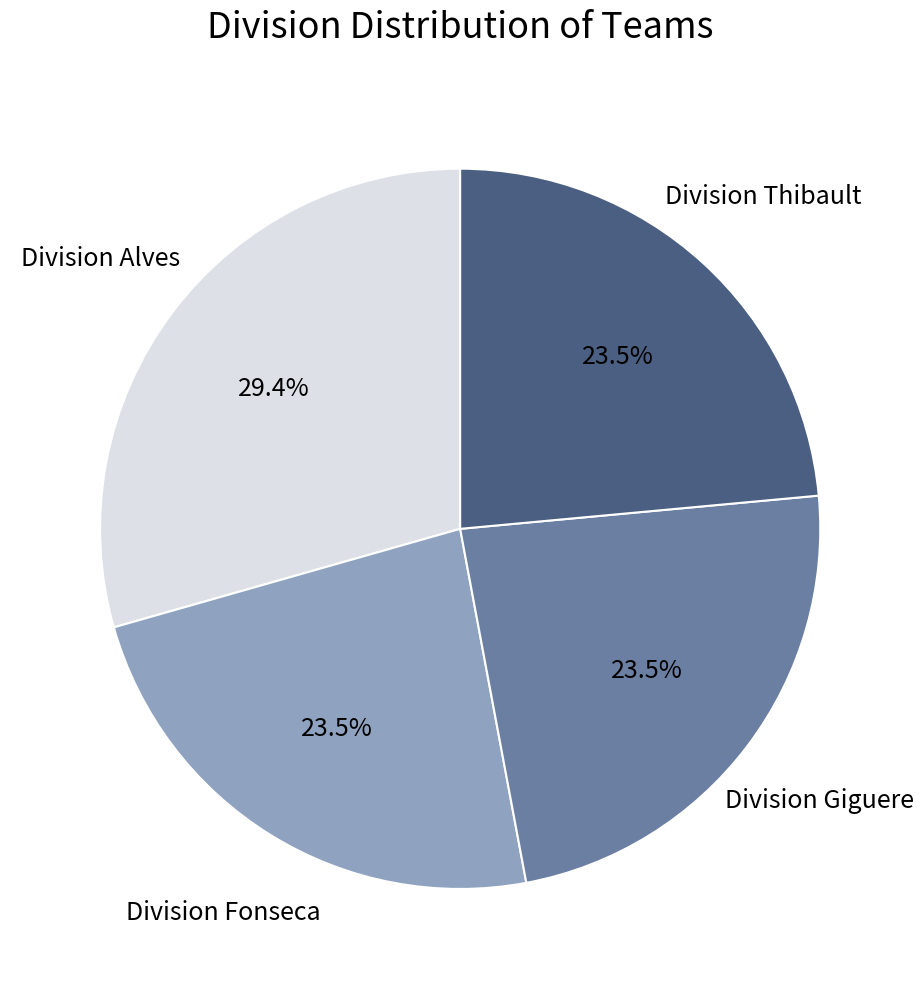

Count the number of slices in the pie.

4